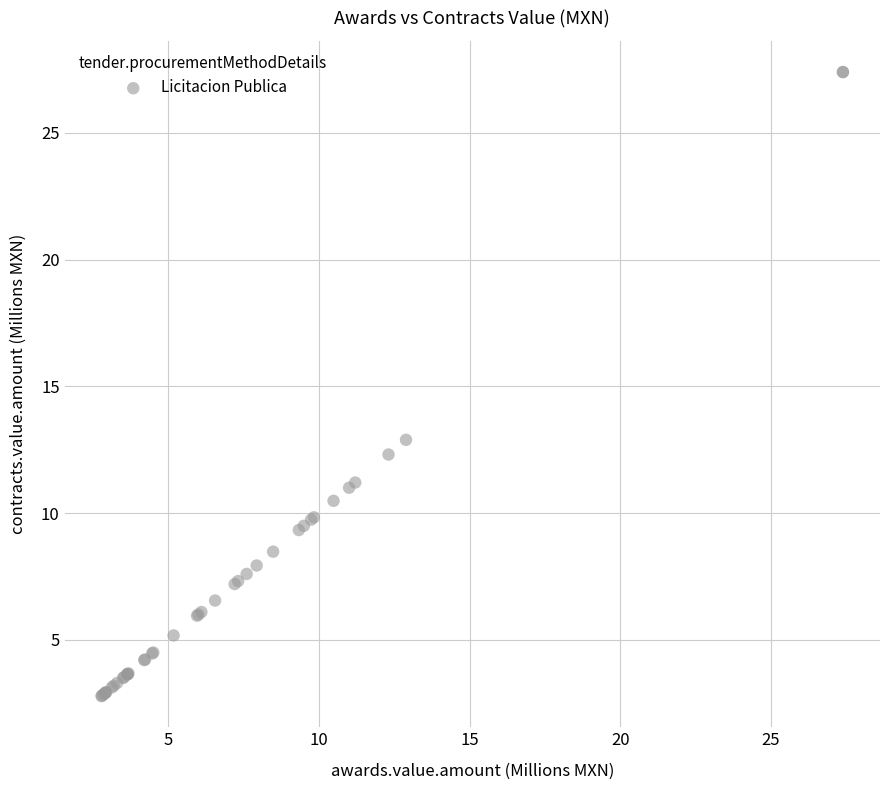

What Y value in the scatter plot is closest to 15?

12.9